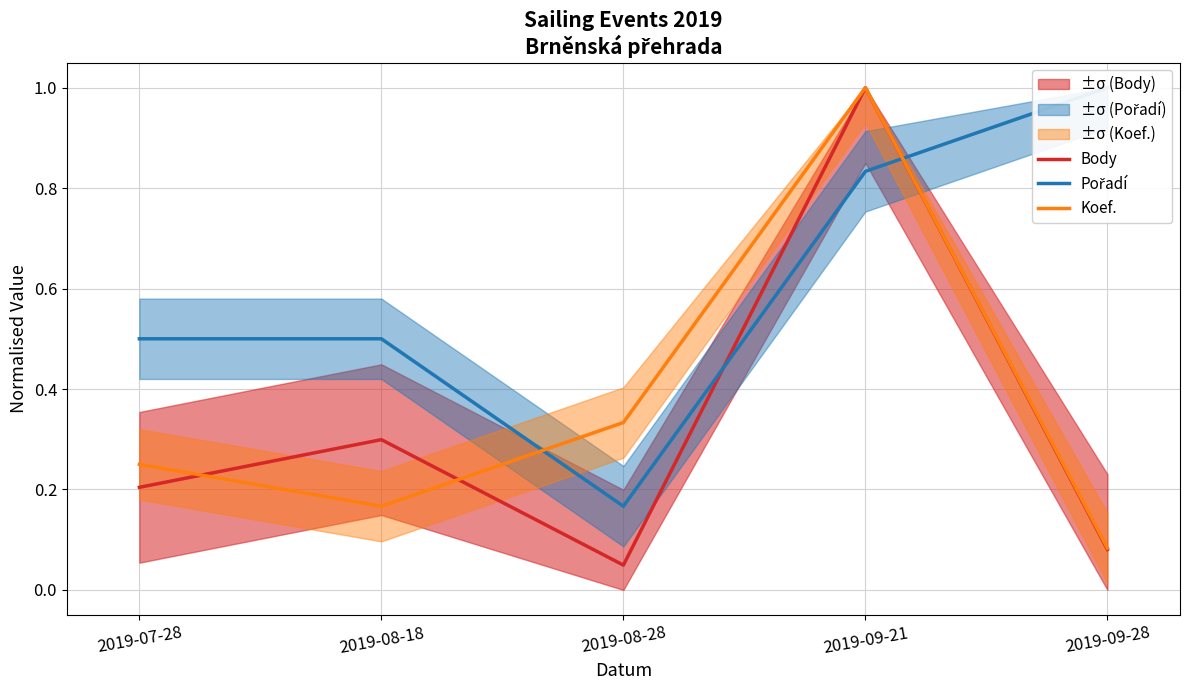

True or false: Pořadí and Body cross at least once.

True